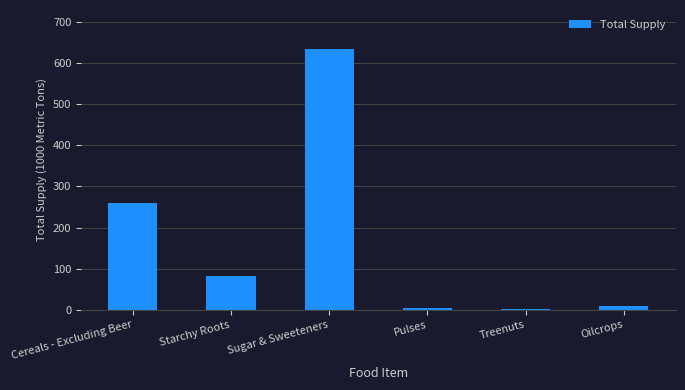

Where is the data nearest to the value 318?

Cereals - Excluding Beer